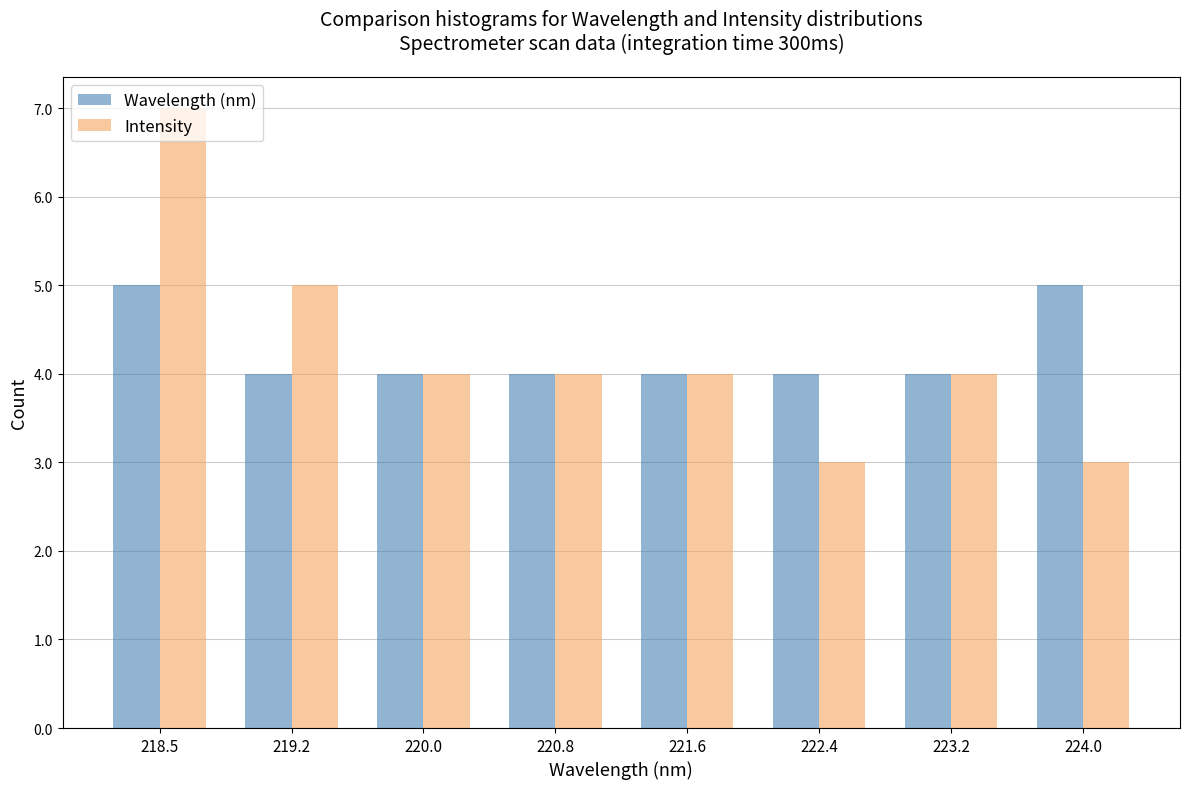

True or false: Intensity has a value of 5 at 219.2.

True